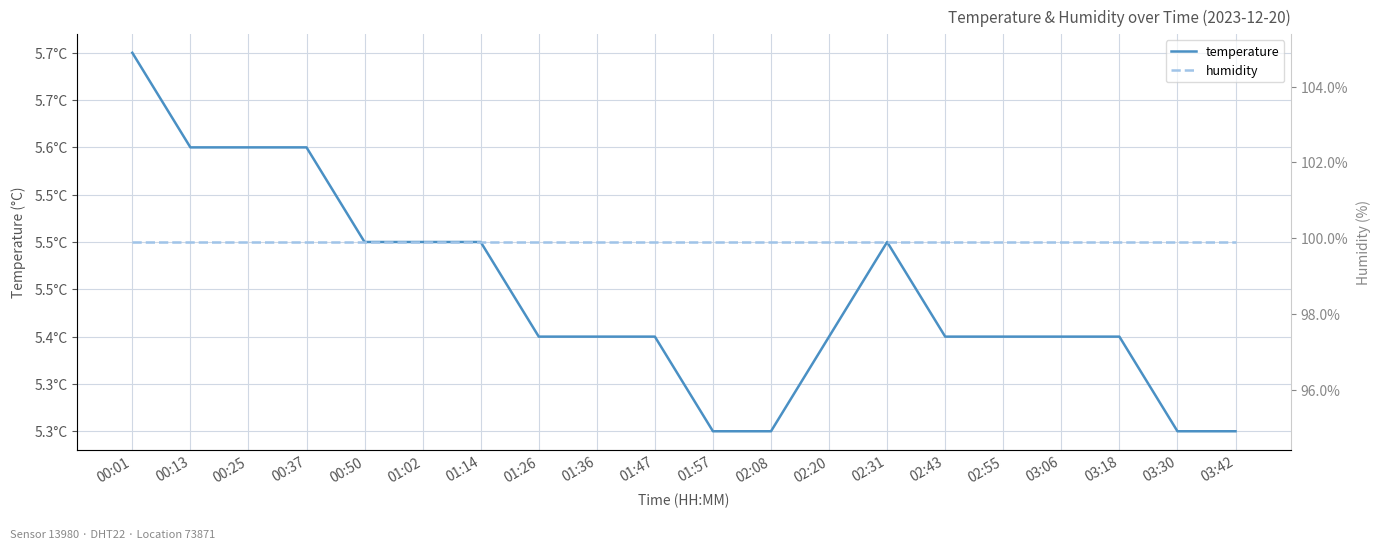

True or false: temperature and humidity cross at least once.

False